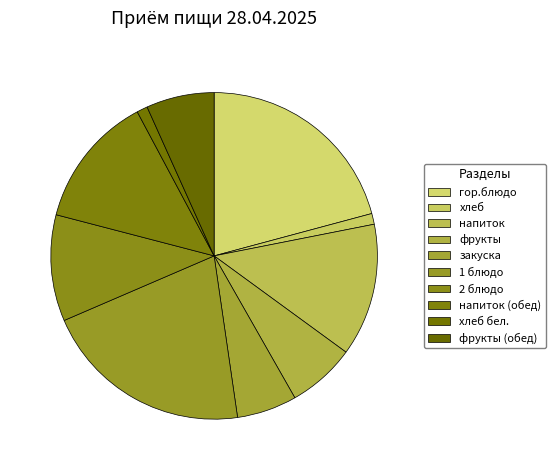

Is фрукты (обед) the majority of the pie?

No